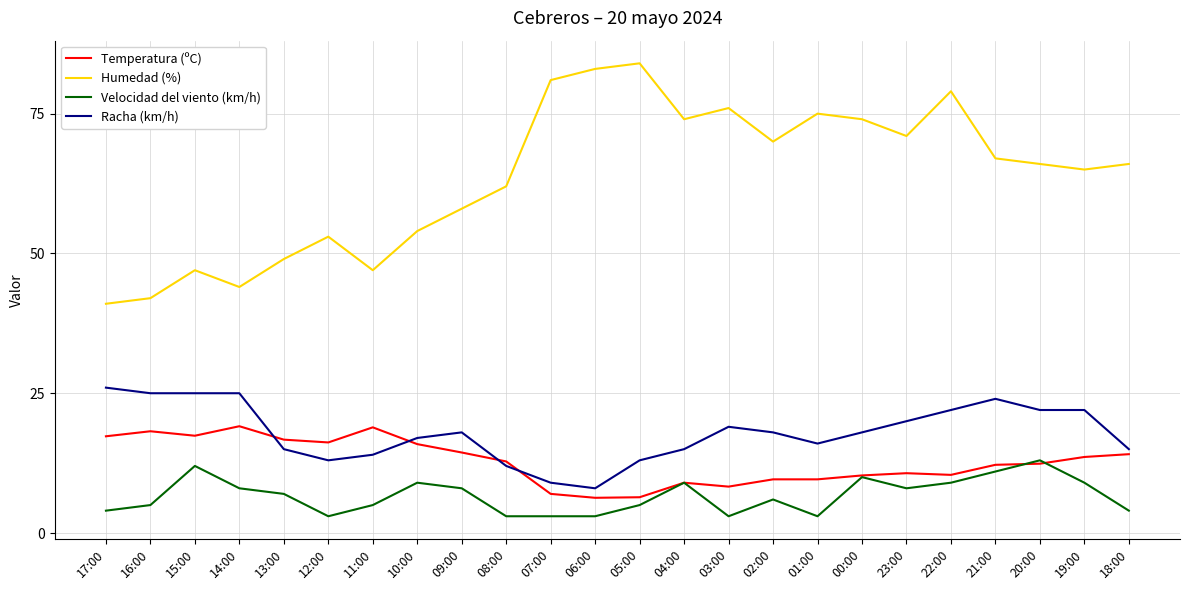

Which series has the largest range (max minus min)?

Humedad (%)